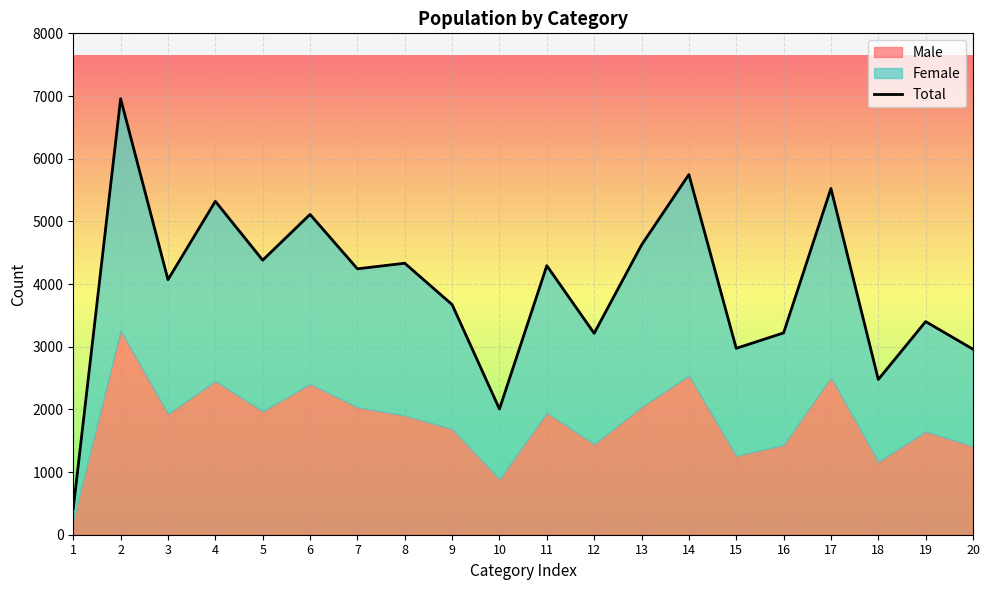

What is the sum of all values?

78946